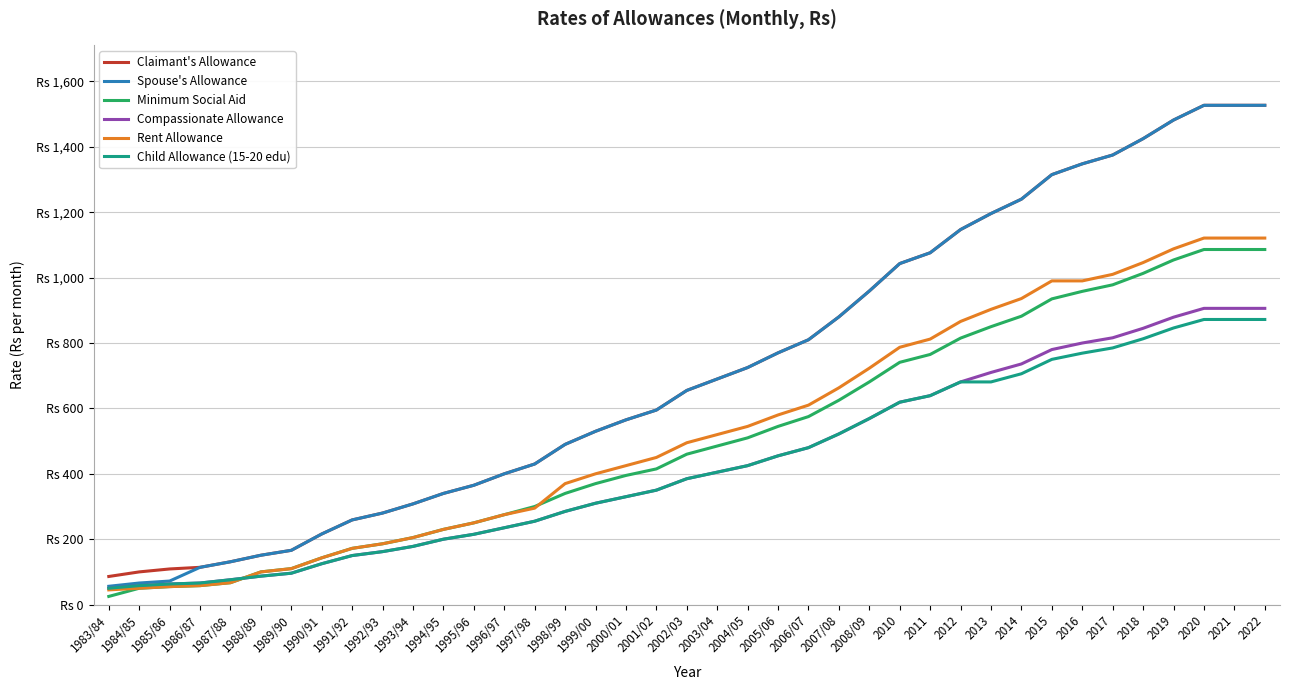

What are all the series names shown in the legend?

Claimant's Allowance, Spouse's Allowance, Minimum Social Aid, Compassionate Allowance, Rent Allowance, Child Allowance (15-20 edu)